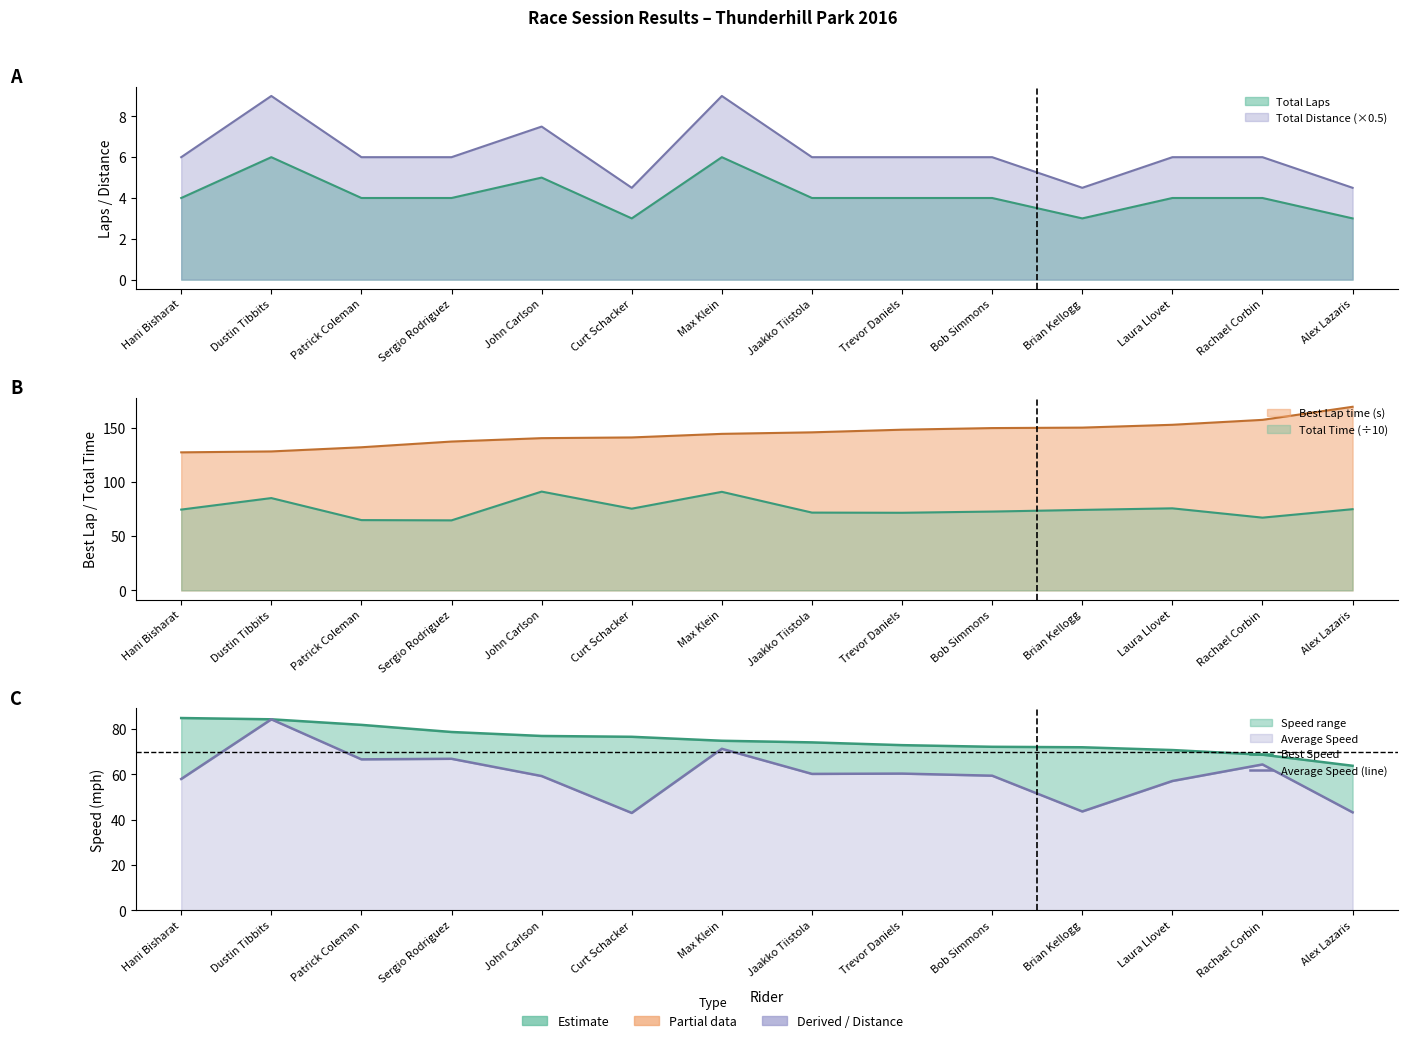

What is the difference between the maximum and second lowest values in the Best Speed series?

16.2